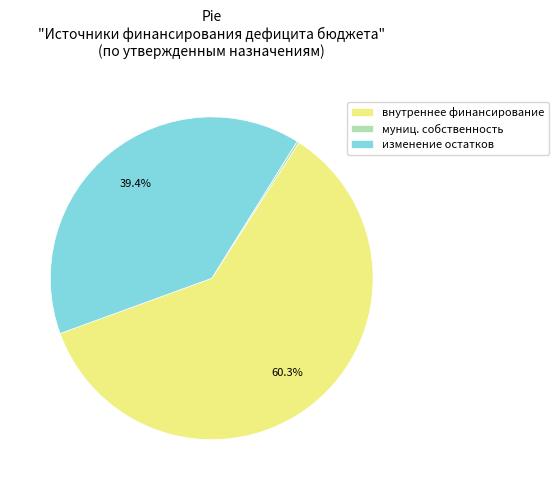

What is the largest slice in the pie chart?

внутреннее финансирование